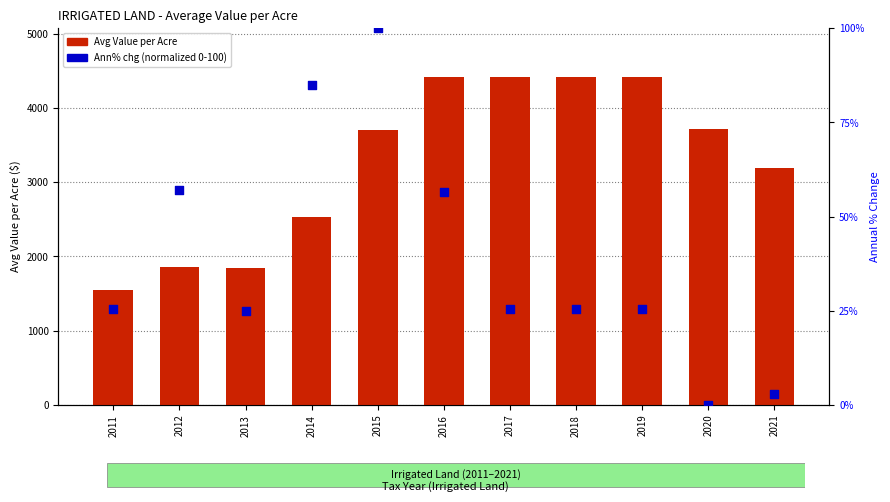

Which series has the widest spread of Y values?

Avg Value per Acre